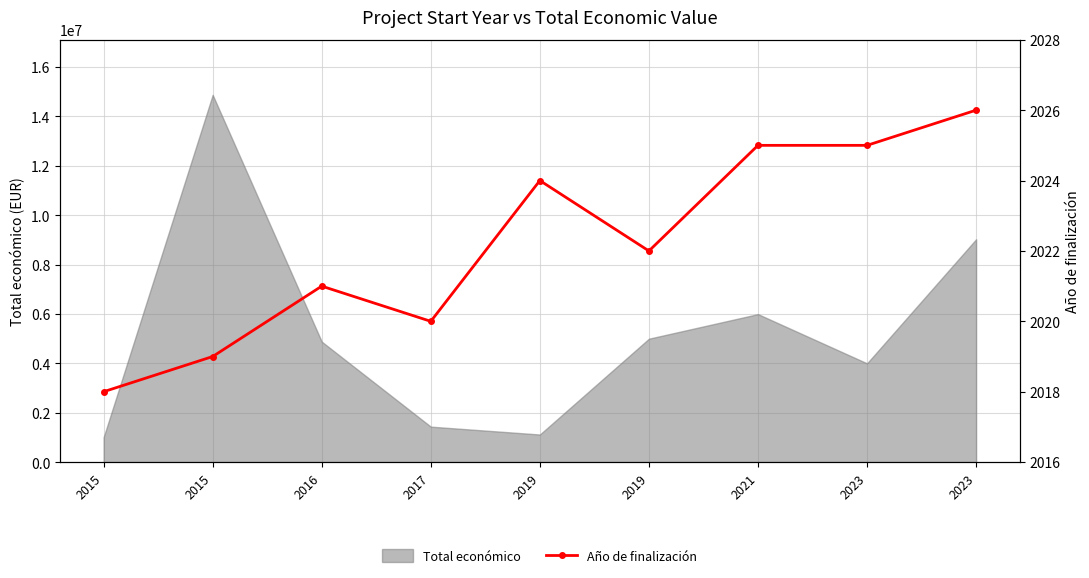

How many data points are above 2022?

4